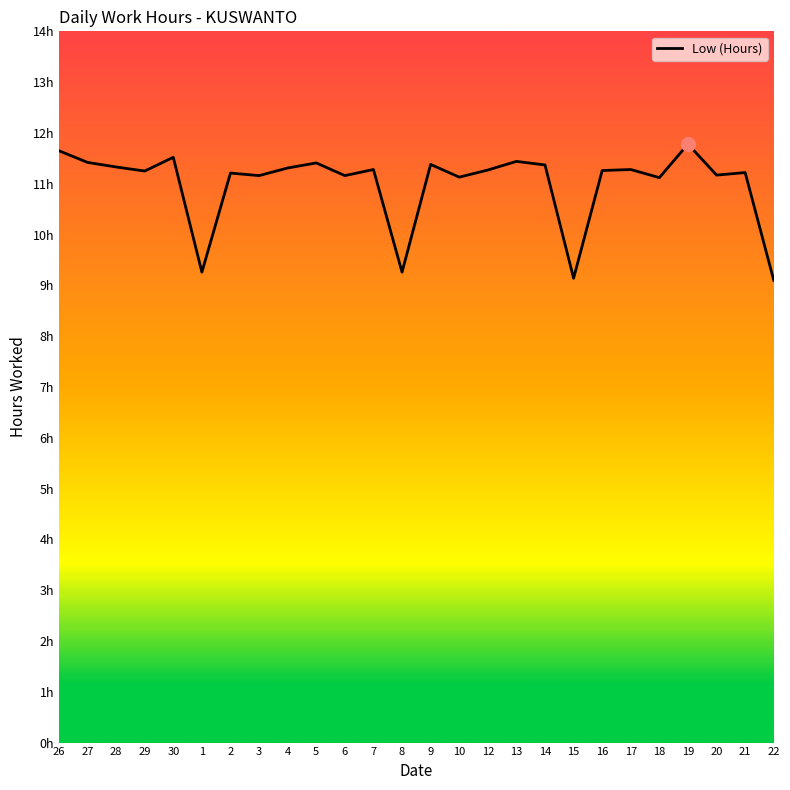

Does the chart display data point markers on the line(s)?

No